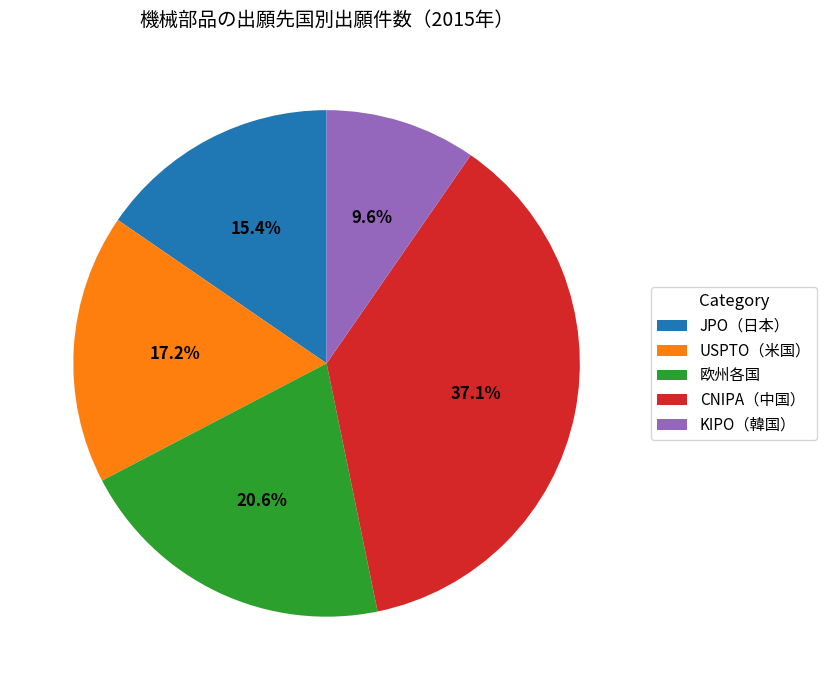

How many segments does this pie chart have?

5